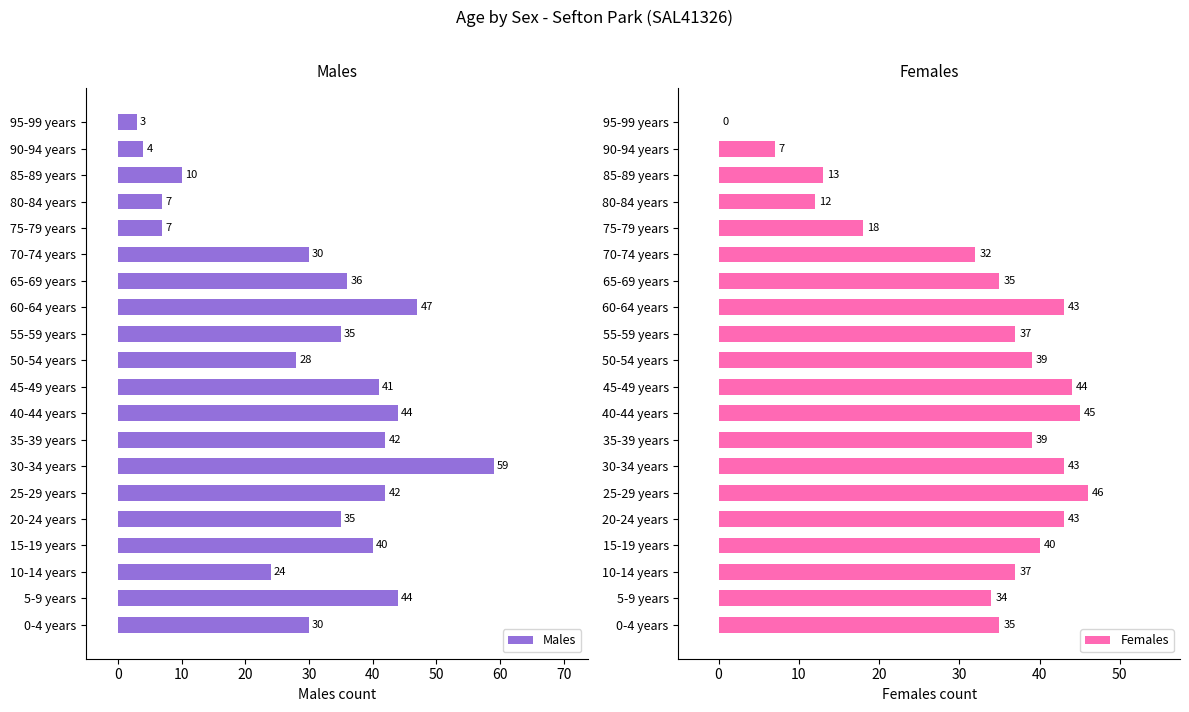

Count the number of data series in this chart.

2